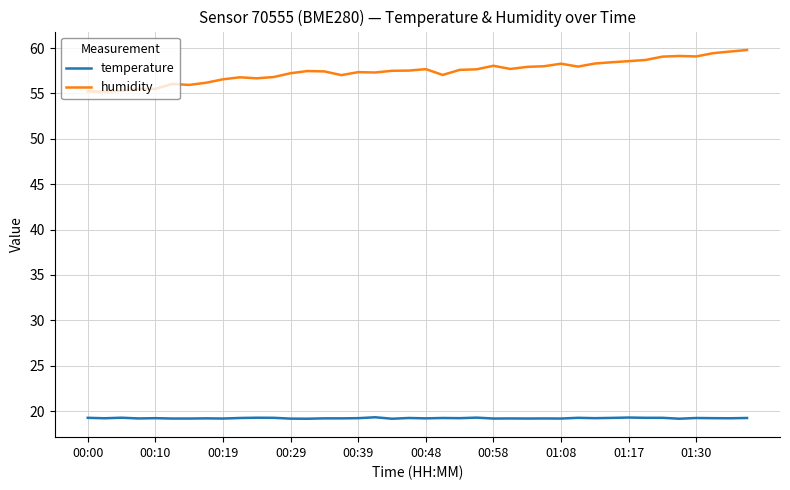

True or false: humidity and temperature cross at least once.

False